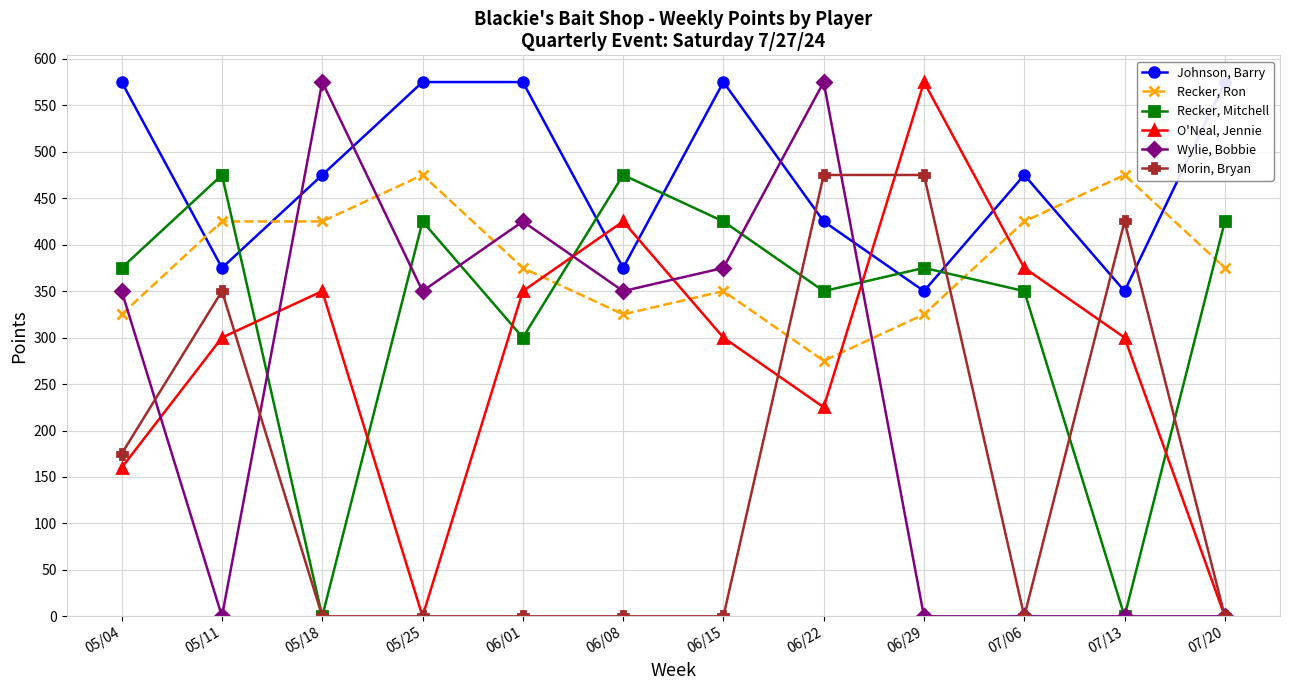

How many lines are shown in the chart?

6